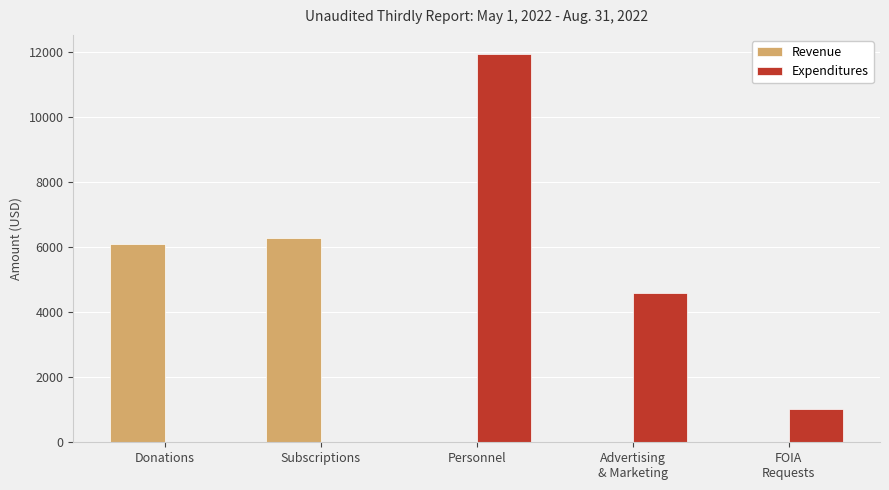

What is the highest value of the Revenue series?

6300.8